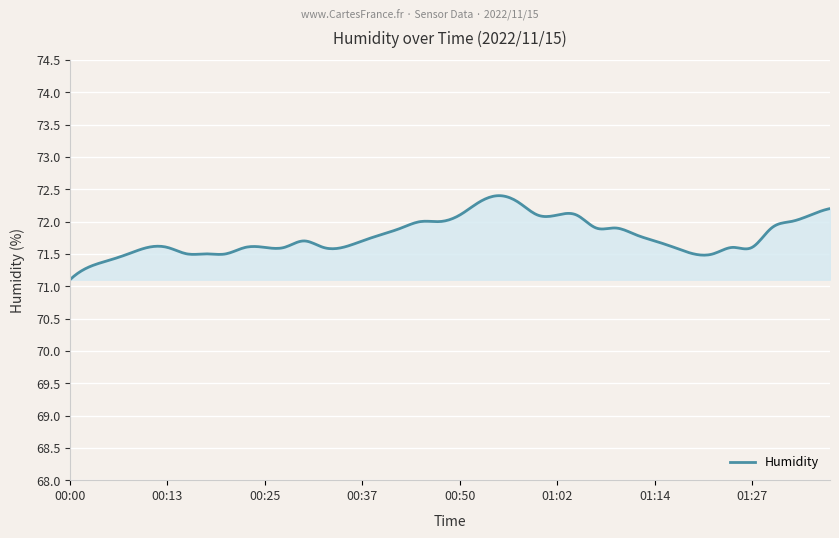

What is the difference between the maximum and minimum values?

1.3